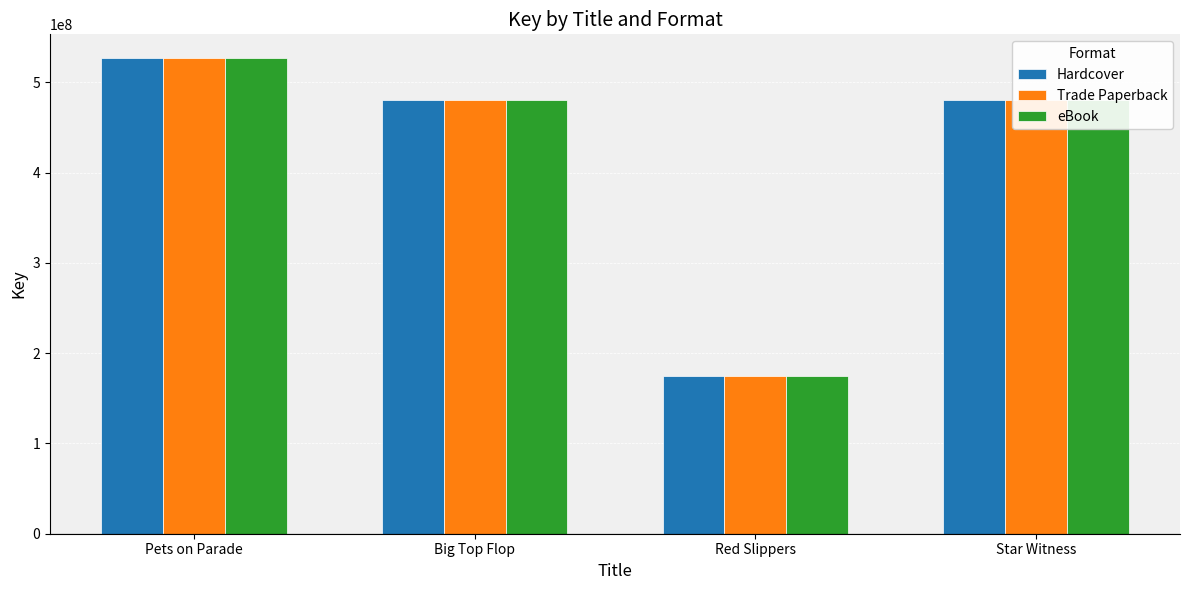

Where does the eBook series first go above 479840094?

Pets on Parade